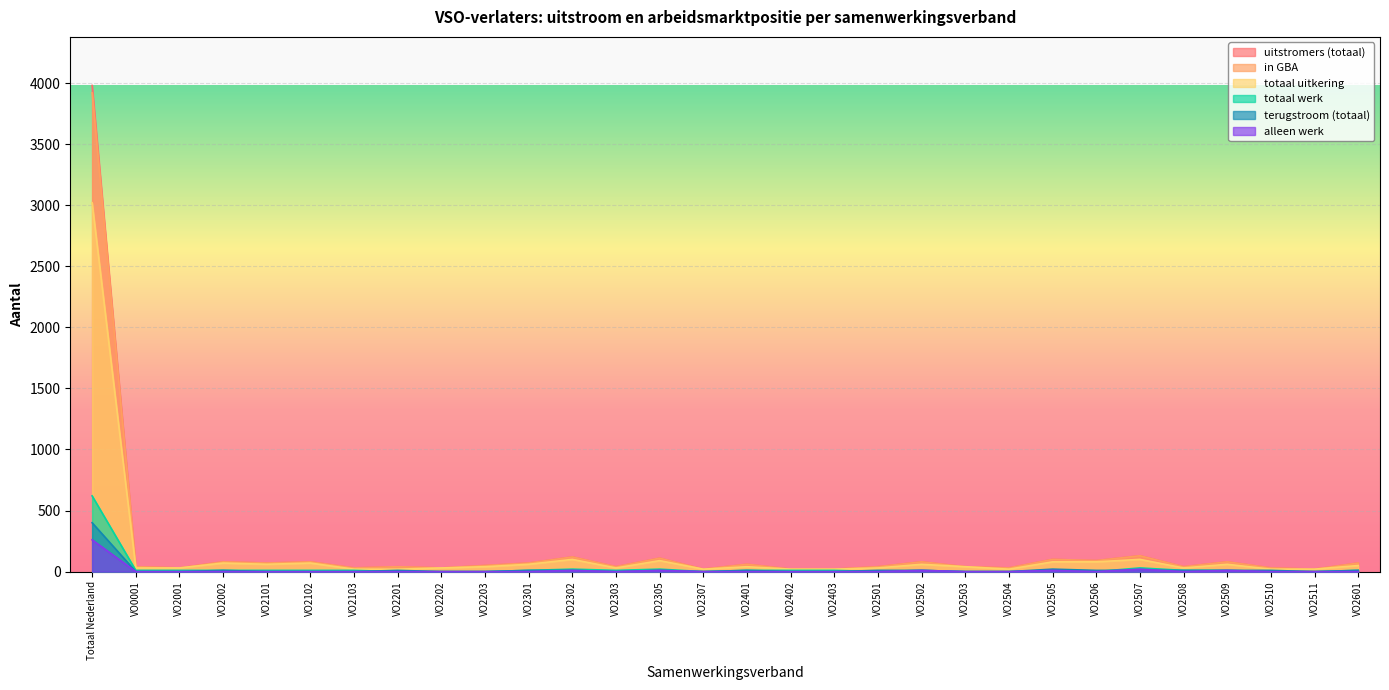

List the series in order of their peak value, lowest first.

alleen werk, terugstroom (totaal), totaal werk, totaal uitkering, in GBA, uitstromers (totaal)